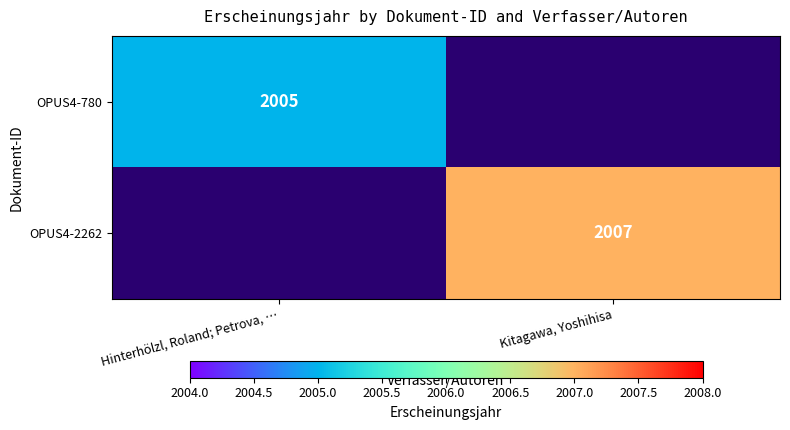

Is it true that OPUS4-2262 equals 1039 at Kitagawa, Yoshihisa?

False